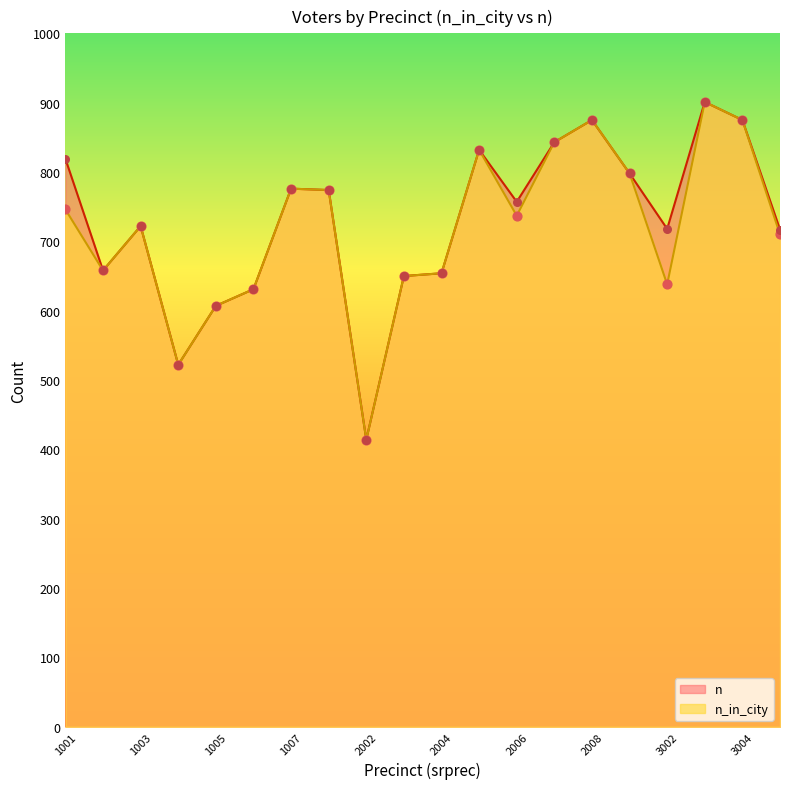

Which series has the widest spread of Y values?

n_in_city